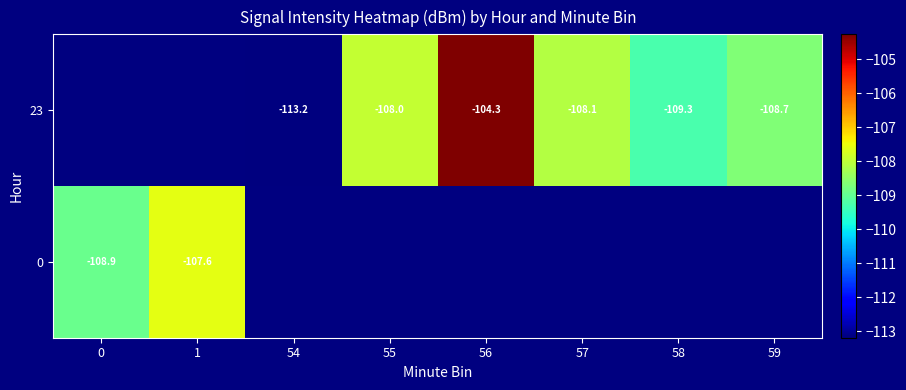

Count the number of categories in the chart.

8